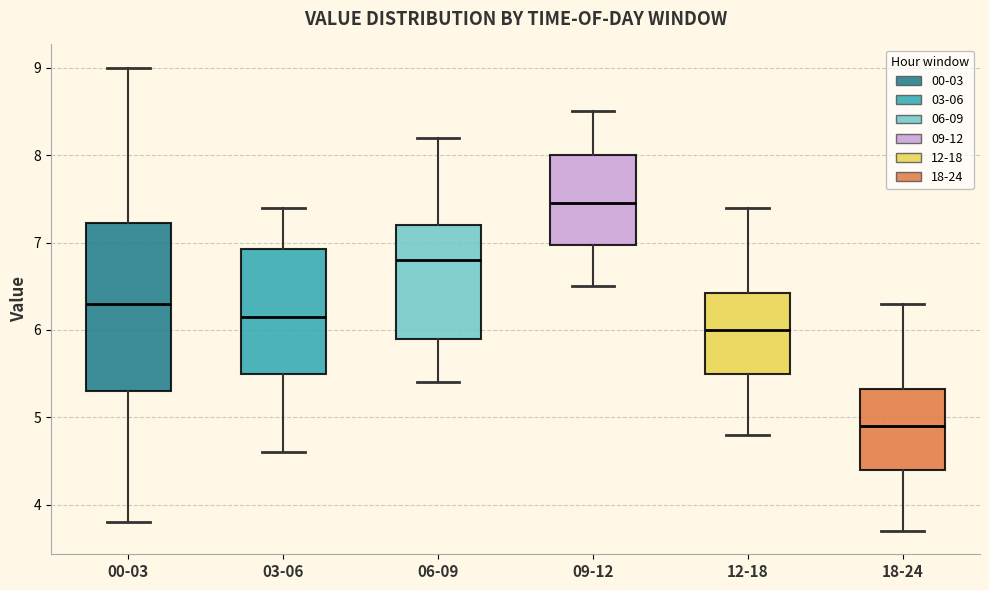

Reading left to right, transcribe this box plot: for each box, give where its median line is, the range the box spans, and where its two whiskers end, as read against the y-axis. The values are not printed on the chart, so give them approximately, as read against the axis.

00-03: median 6.3, box 5.3 to 7.2, whiskers 3.8 to 9.0
03-06: median 6.2, box 5.5 to 6.9, whiskers 4.6 to 7.4
06-09: median 6.8, box 5.9 to 7.2, whiskers 5.4 to 8.2
09-12: median 7.5, box 7.0 to 8.0, whiskers 6.5 to 8.5
12-18: median 6.0, box 5.5 to 6.4, whiskers 4.8 to 7.4
18-24: median 4.9, box 4.4 to 5.3, whiskers 3.7 to 6.3